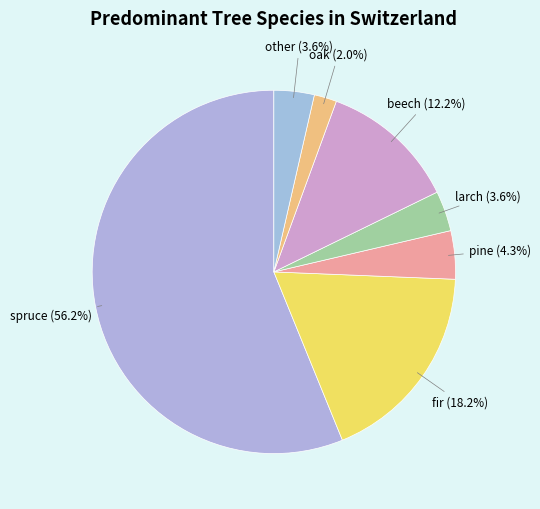

To the nearest percent, what portion does larch represent?

4%